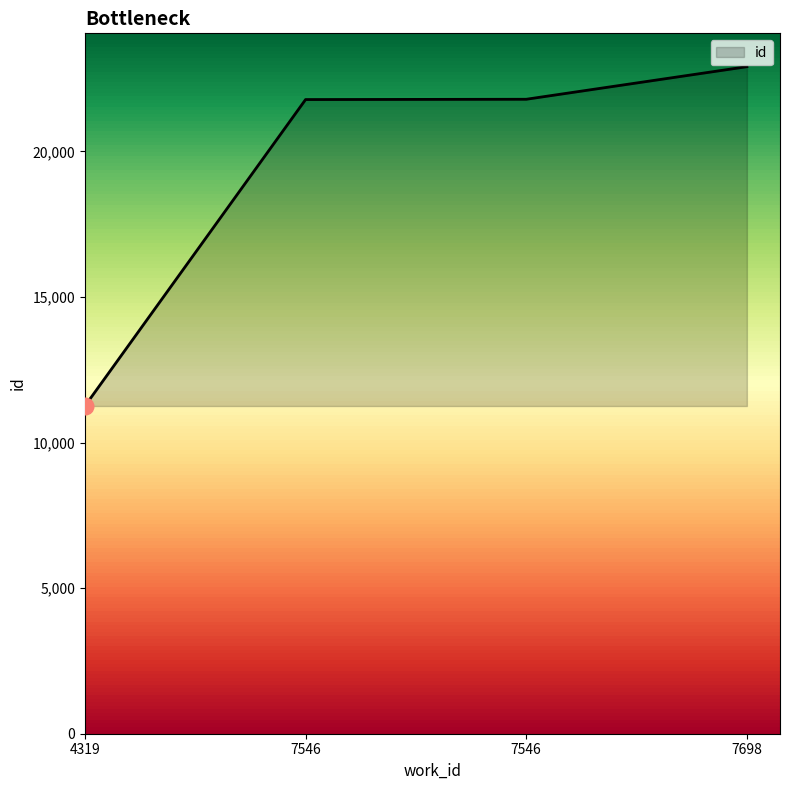

Reading left to right, list all the values displayed in this chart.

11256	21783	21793	22912